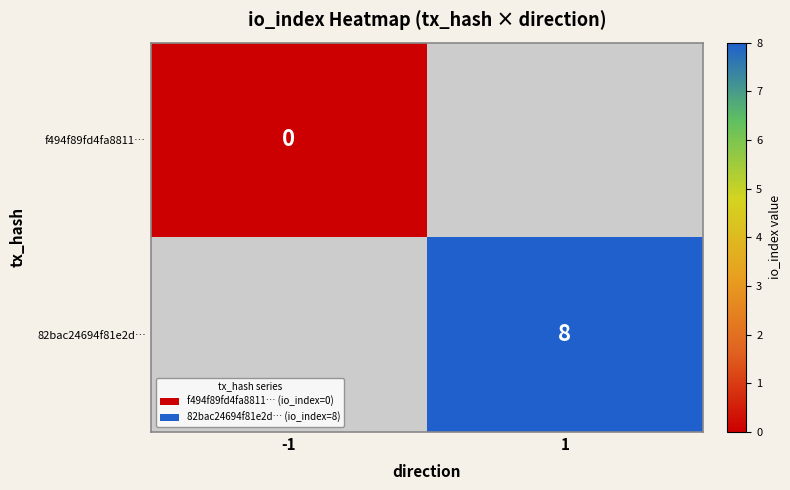

True or false: 82bac24694f81e2d… has a value of 8 at 1.

True